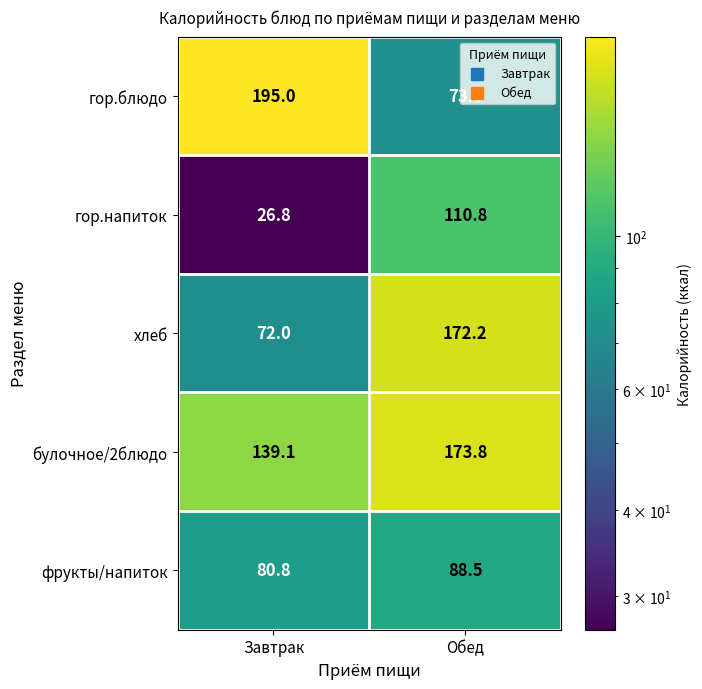

What is the sum of the фрукты/напиток values at Завтрак and Обед?

169.3